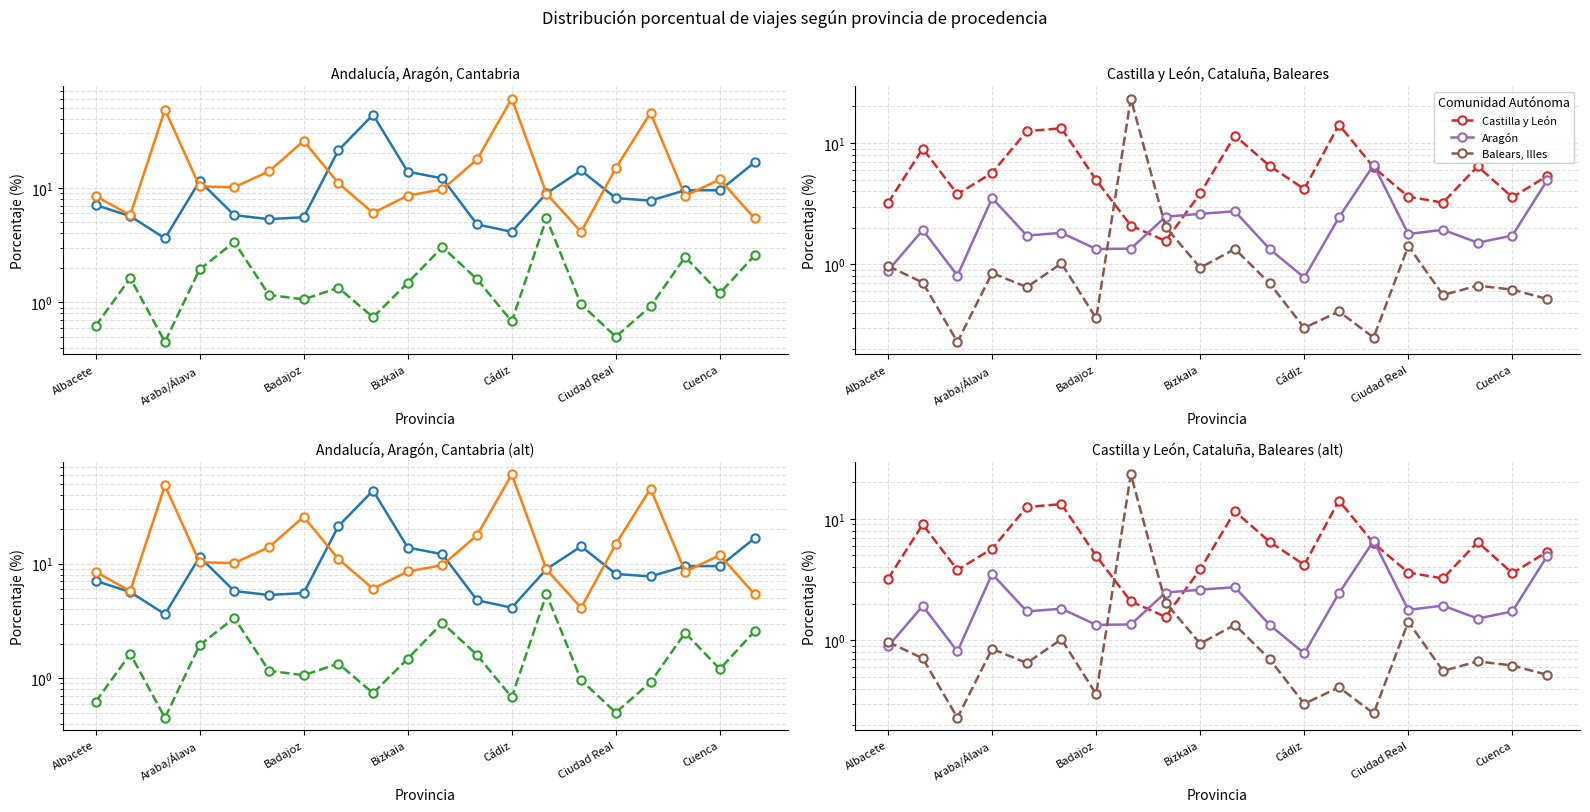

Which series has the largest total across all categories?

Andalucía